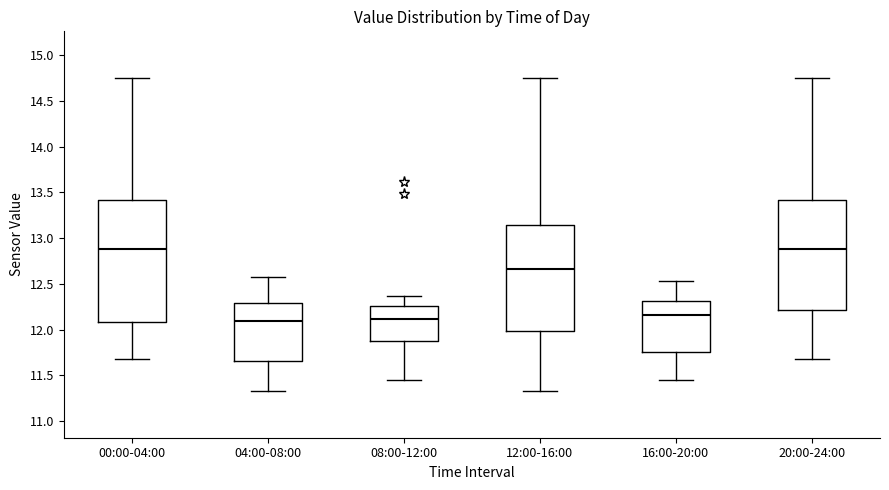

Reading left to right, transcribe this box plot: for each box, give where its median line is, the range the box spans, and where its two whiskers end, as read against the y-axis. The values are not printed on the chart, so give them approximately, as read against the axis.

00:00-04:00: median 12.90, box 12.10 to 13.40, whiskers 11.70 to 14.75
04:00-08:00: median 12.10, box 11.65 to 12.30, whiskers 11.35 to 12.60
08:00-12:00: median 12.10, box 11.85 to 12.25, whiskers 11.45 to 12.35
12:00-16:00: median 12.65, box 12.00 to 13.15, whiskers 11.35 to 14.75
16:00-20:00: median 12.15, box 11.75 to 12.30, whiskers 11.45 to 12.55
20:00-24:00: median 12.90, box 12.20 to 13.40, whiskers 11.70 to 14.75